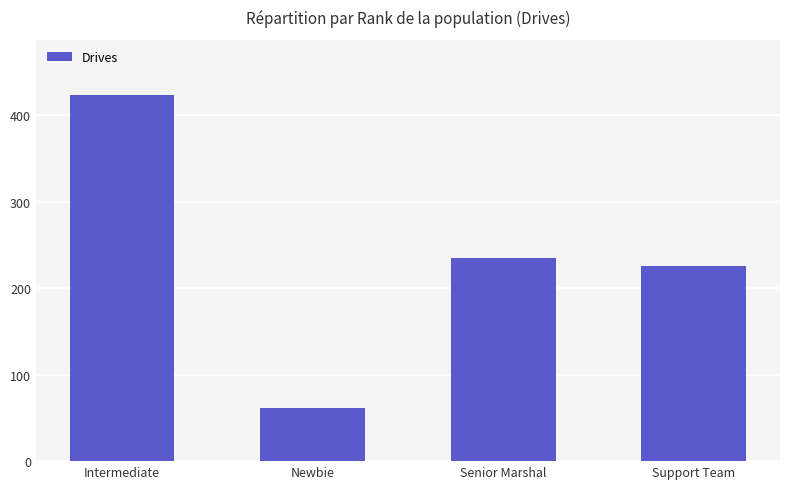

What is the value of the 2nd bar from the left?

61